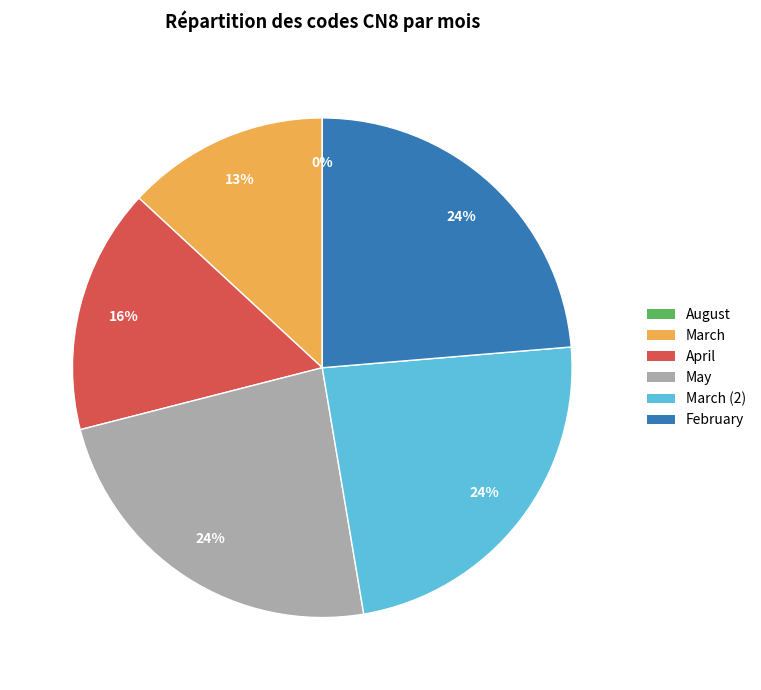

Combined, do February and May account for over 50%?

No